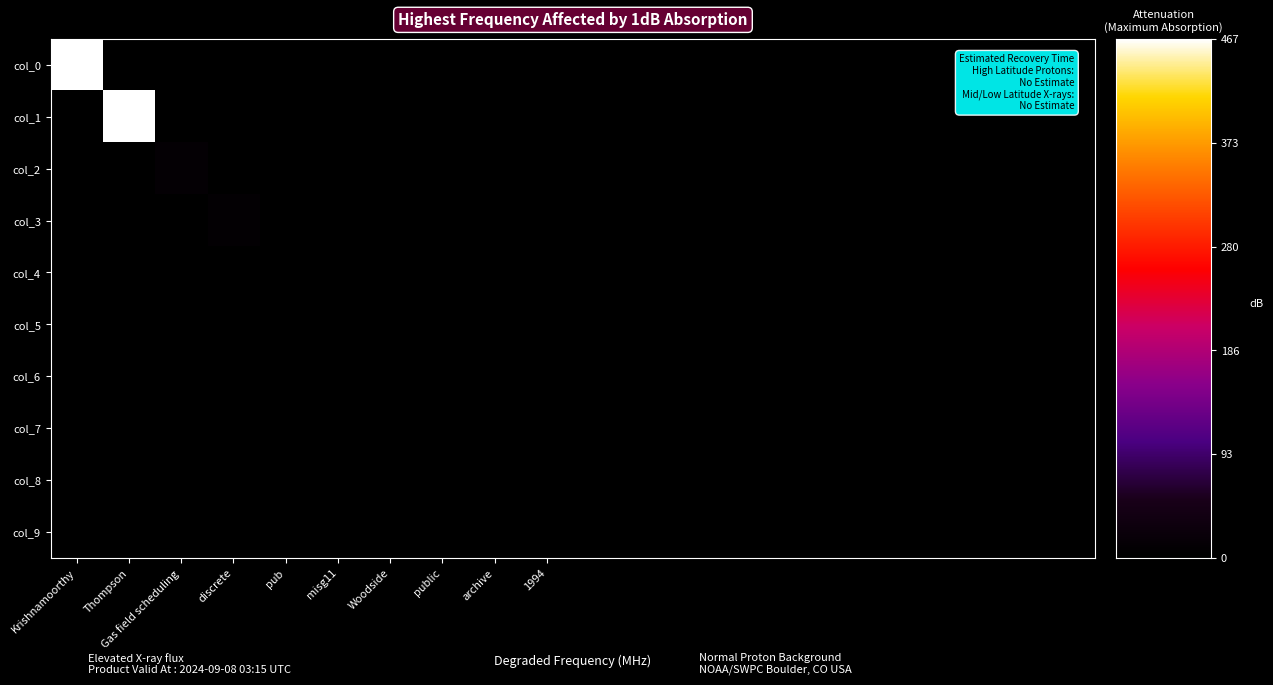

Reading left to right, extract all data points from this chart.

col_0: 467	0	0	0	0	0	0	0	0	0	0	0	0	0	0	0	0	0	0	0
col_1: 0	467	0	0	0	0	0	0	0	0	0	0	0	0	0	0	0	0	0	0
col_2: 0	0	10	0	0	0	0	0	0	0	0	0	0	0	0	0	0	0	0	0
col_3: 0	0	0	7	0	0	0	0	0	0	0	0	0	0	0	0	0	0	0	0
col_4: 0	0	0	0	1	0	0	0	0	0	0	0	0	0	0	0	0	0	0	0
col_5: 0	0	0	0	0	1	0	0	0	0	0	0	0	0	0	0	0	0	0	0
col_6: 0	0	0	0	0	0	1	0	0	0	0	0	0	0	0	0	0	0	0	0
col_7: 0	0	0	0	0	0	0	1	0	0	0	0	0	0	0	0	0	0	0	0
col_8: 0	0	0	0	0	0	0	0	1	0	0	0	0	0	0	0	0	0	0	0
col_9: 0	0	0	0	0	0	0	0	0	1	0	0	0	0	0	0	0	0	0	0